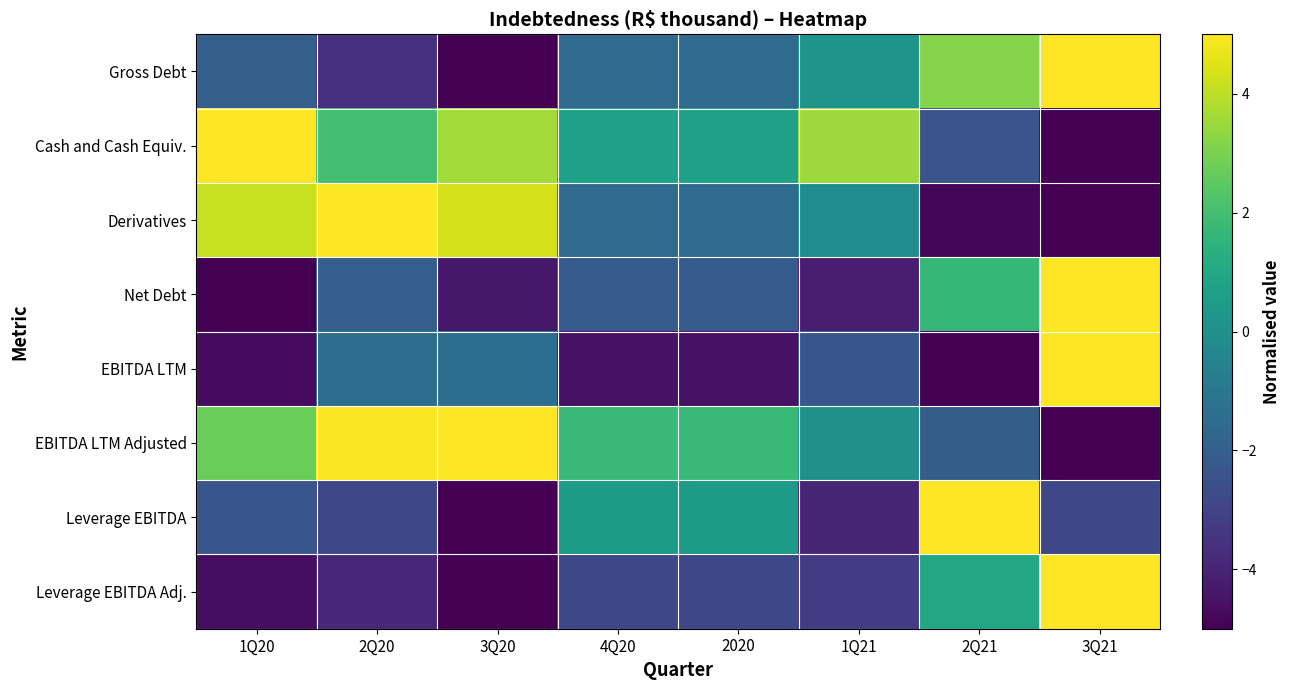

Reading right to left, what are all the values shown in this chart?

Gross Debt: 3Q21=5.0	2Q21=3.2	1Q21=0.2	2020=-1.5	4Q20=-1.5	3Q20=-5.0	2Q20=-3.6	1Q20=-2.0
Cash and Cash Equiv.: 3Q21=-5.0	2Q21=-2.4	1Q21=3.6	2020=0.7	4Q20=0.7	3Q20=3.6	2Q20=2.0	1Q20=5.0
Derivatives: 3Q21=-5.0	2Q21=-4.8	1Q21=-0.1	2020=-1.5	4Q20=-1.5	3Q20=4.3	2Q20=5.0	1Q20=4.2
Net Debt: 3Q21=5.0	2Q21=1.6	1Q21=-4.2	2020=-2.1	4Q20=-2.1	3Q20=-4.4	2Q20=-2.0	1Q20=-5.0
EBITDA LTM: 3Q21=5.0	2Q21=-5.0	1Q21=-2.3	2020=-4.5	4Q20=-4.5	3Q20=-1.4	2Q20=-1.5	1Q20=-4.7
EBITDA LTM Adjusted: 3Q21=-5.0	2Q21=-2.1	1Q21=0.0	2020=1.7	4Q20=1.7	3Q20=5.0	2Q20=5.0	1Q20=2.8
Leverage EBITDA: 3Q21=-2.8	2Q21=5.0	1Q21=-4.0	2020=0.4	4Q20=0.4	3Q20=-5.0	2Q20=-2.8	1Q20=-2.3
Leverage EBITDA Adj.: 3Q21=5.0	2Q21=1.0	1Q21=-3.3	2020=-2.8	4Q20=-2.8	3Q20=-5.0	2Q20=-3.9	1Q20=-4.6